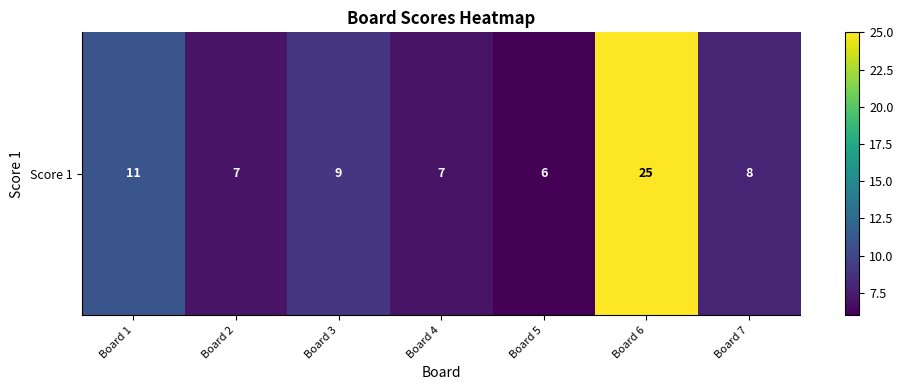

Reading left to right, extract all data points from this chart.

Board 1=11	Board 2=7	Board 3=9	Board 4=7	Board 5=6	Board 6=25	Board 7=8